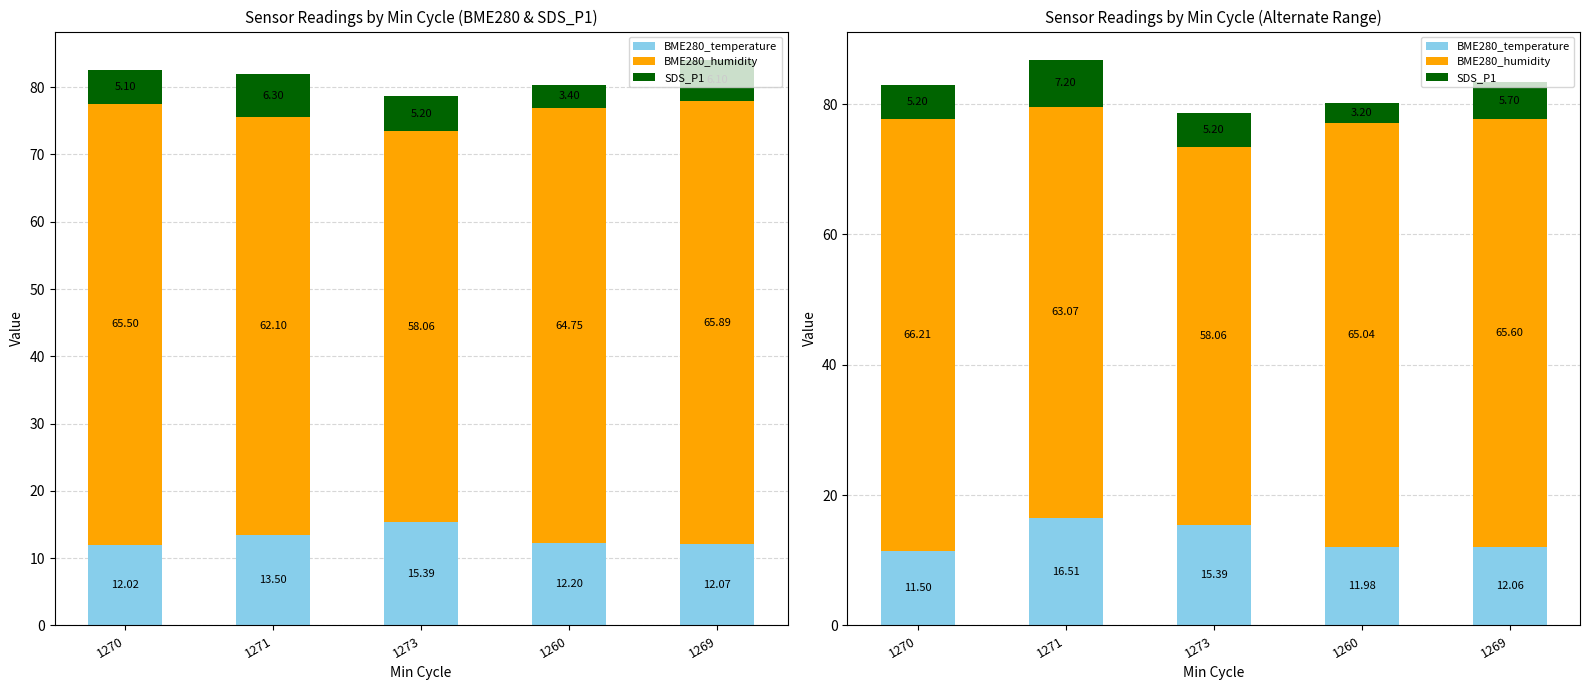

True or false: SDS_P1 has a value of 7.2 at 1271.

True